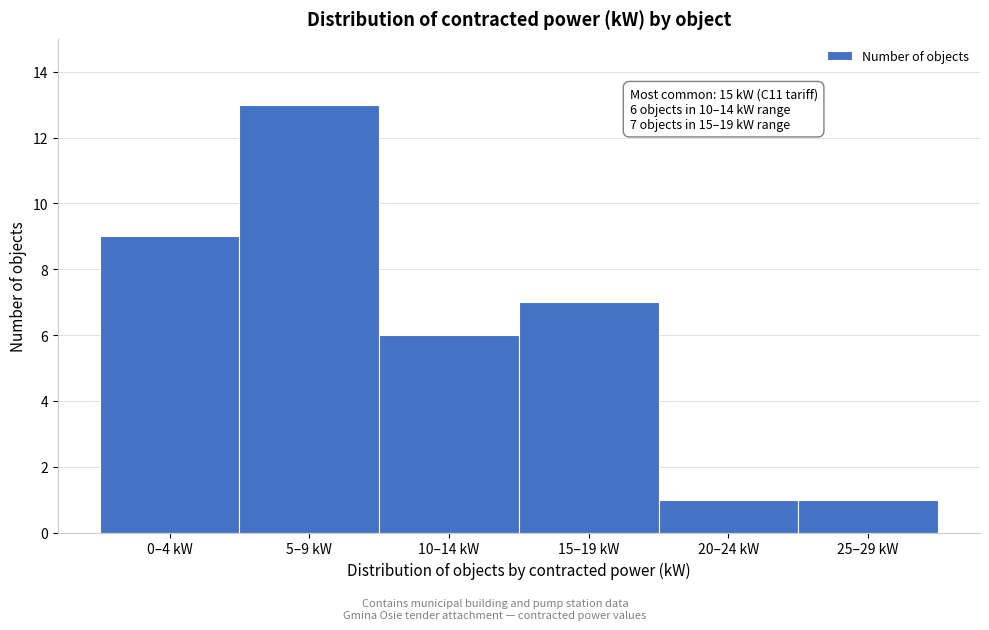

Reading left to right, transcribe all the data shown in this chart.

9	13	6	7	1	1